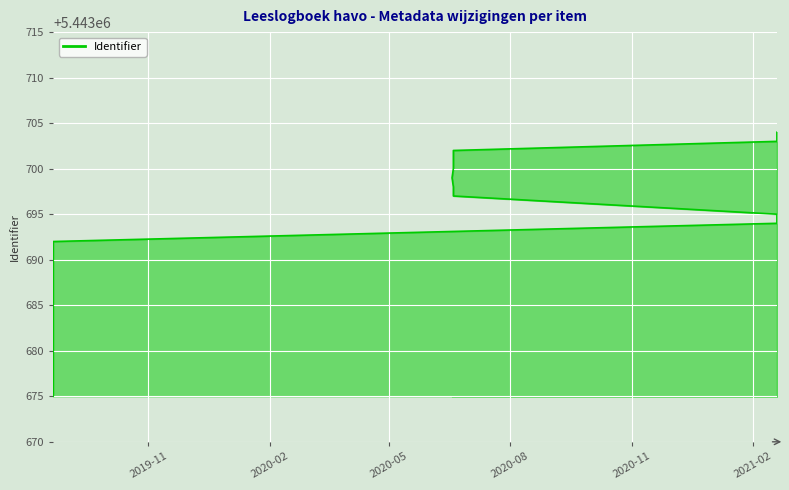

Reading right to left, extract all data points from this chart.

5443704	5443703	5443702	5443701	5443700	5443699	5443698	5443697	5443695	5443694	5443692	5443690	5443689	5443686	5443684	5443682	5443680	5443678	5443676	5443675